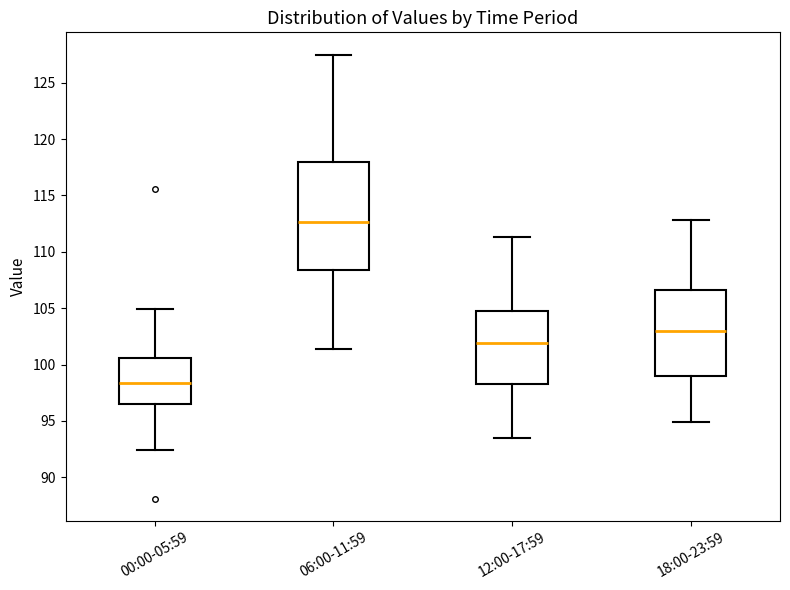

Reading left to right, read every box against the y-axis: the position of its median line, the range the box covers, and the ends of its whiskers. The values are not printed on the chart, so give them approximately, as read against the axis.

00:00-05:59: median 98.5, box 96.5 to 100.5, whiskers 92.5 to 105.0
06:00-11:59: median 112.5, box 108.5 to 118.0, whiskers 101.5 to 127.5
12:00-17:59: median 102.0, box 98.5 to 105.0, whiskers 93.5 to 111.5
18:00-23:59: median 103.0, box 99.0 to 106.5, whiskers 95.0 to 113.0